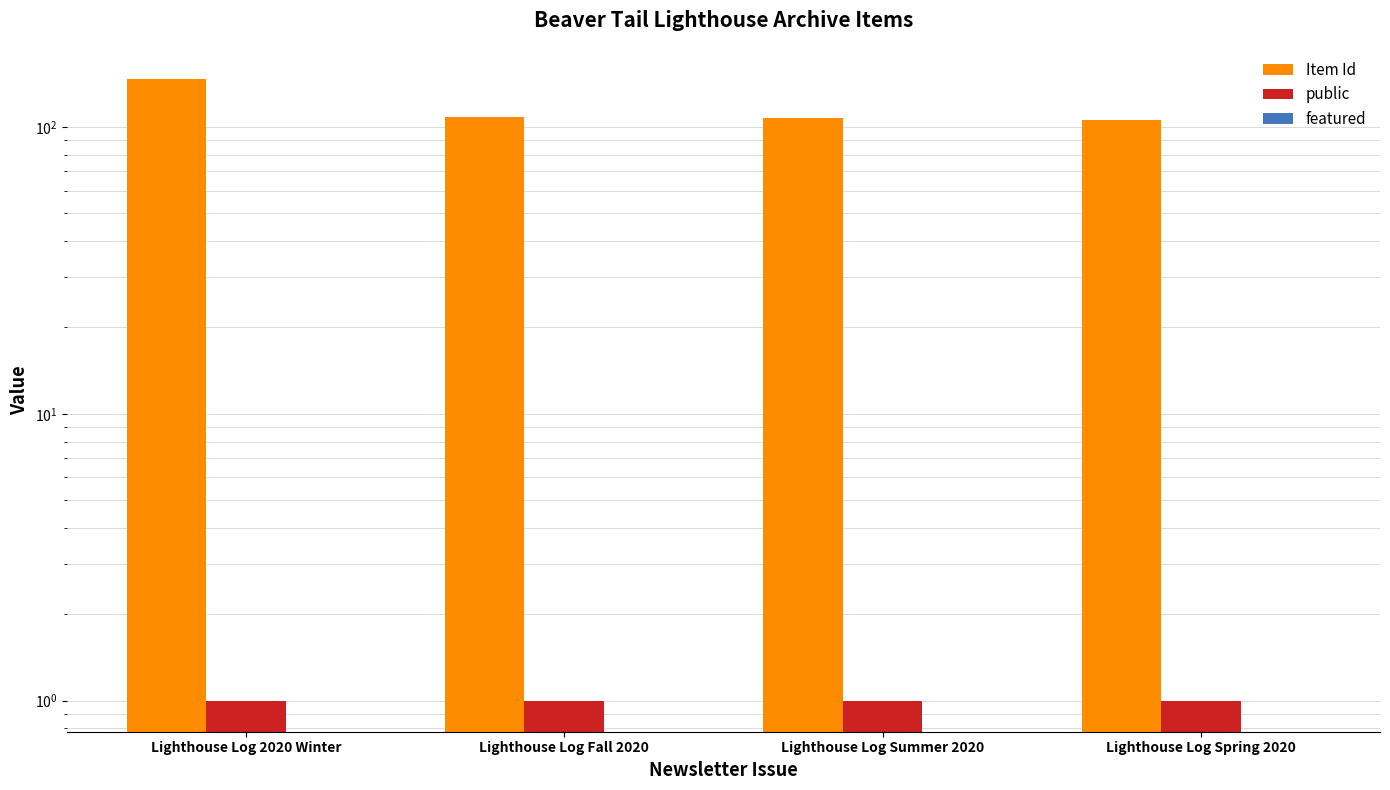

Reading left to right, extract all data points from this chart.

Item Id: Lighthouse Log 2020 Winter=147	Lighthouse Log Fall 2020=108	Lighthouse Log Summer 2020=107	Lighthouse Log Spring 2020=106
public: Lighthouse Log 2020 Winter=1	Lighthouse Log Fall 2020=1	Lighthouse Log Summer 2020=1	Lighthouse Log Spring 2020=1
featured: Lighthouse Log 2020 Winter=0	Lighthouse Log Fall 2020=0	Lighthouse Log Summer 2020=0	Lighthouse Log Spring 2020=0